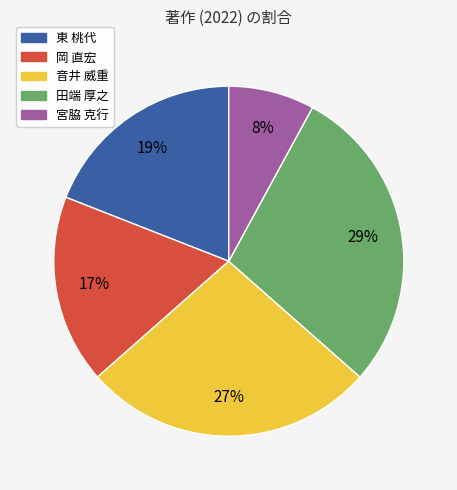

How many segments does this pie chart have?

5